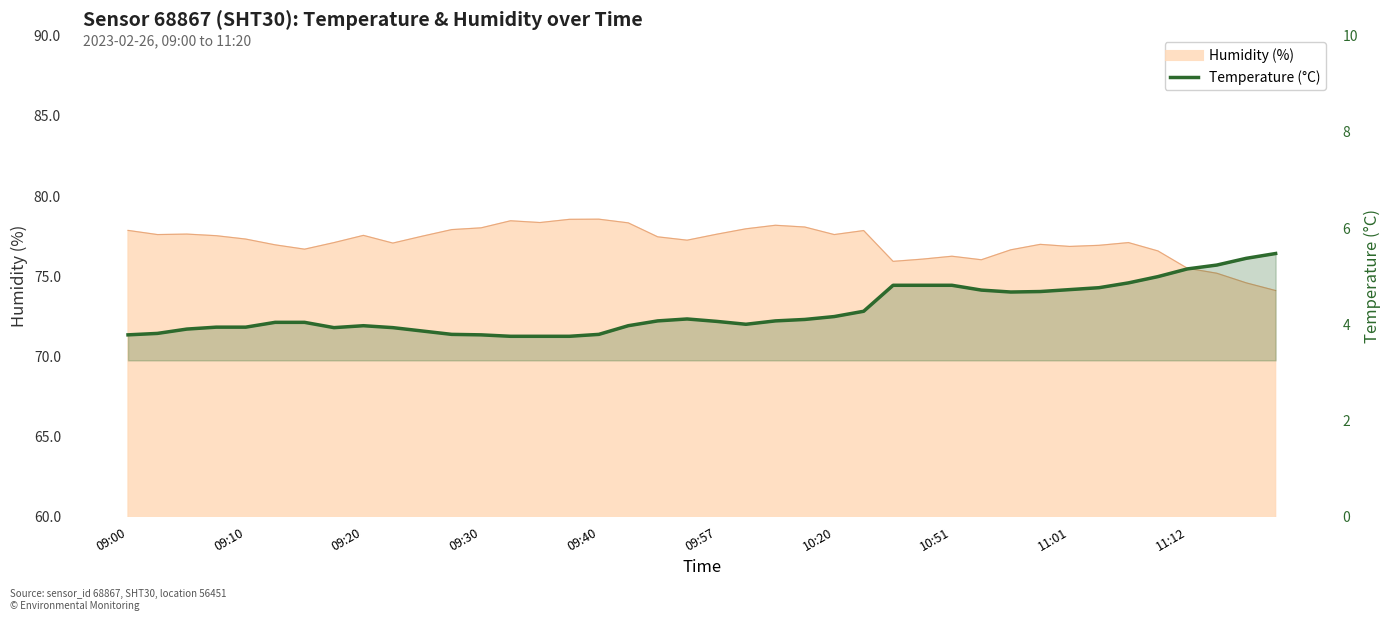

What is the value of the 33rd point from the left?

4.7